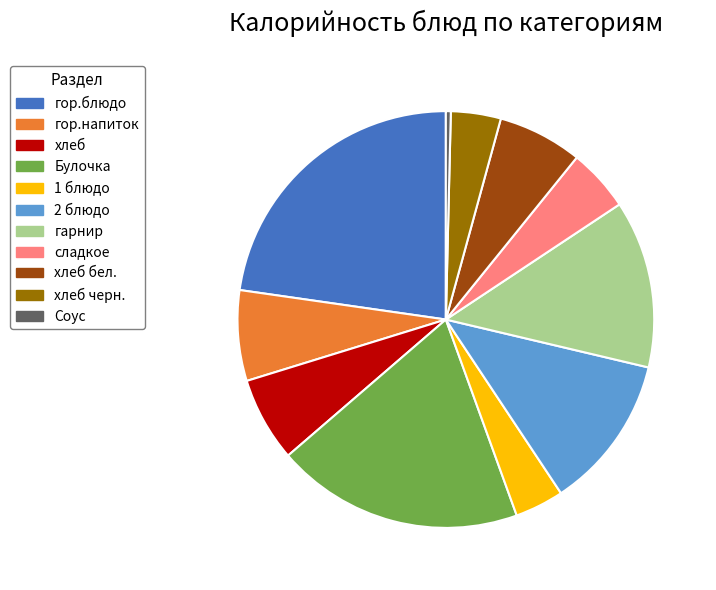

How many segments does this pie chart have?

11